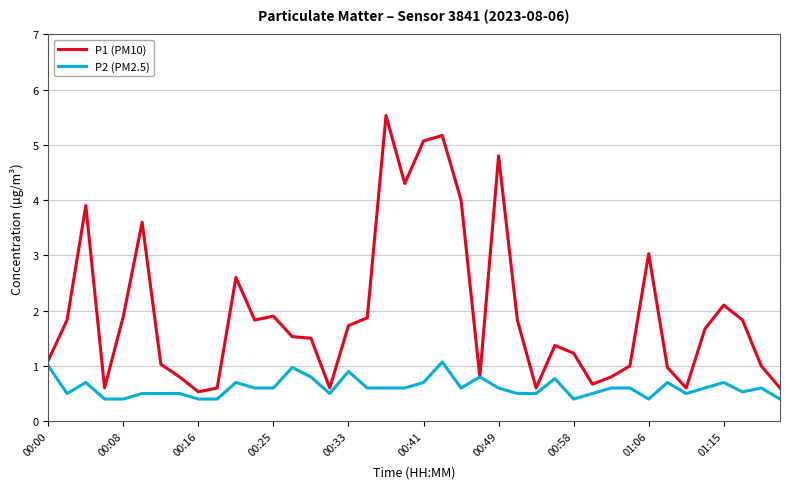

Which series has the widest spread of values?

P1 (PM10)